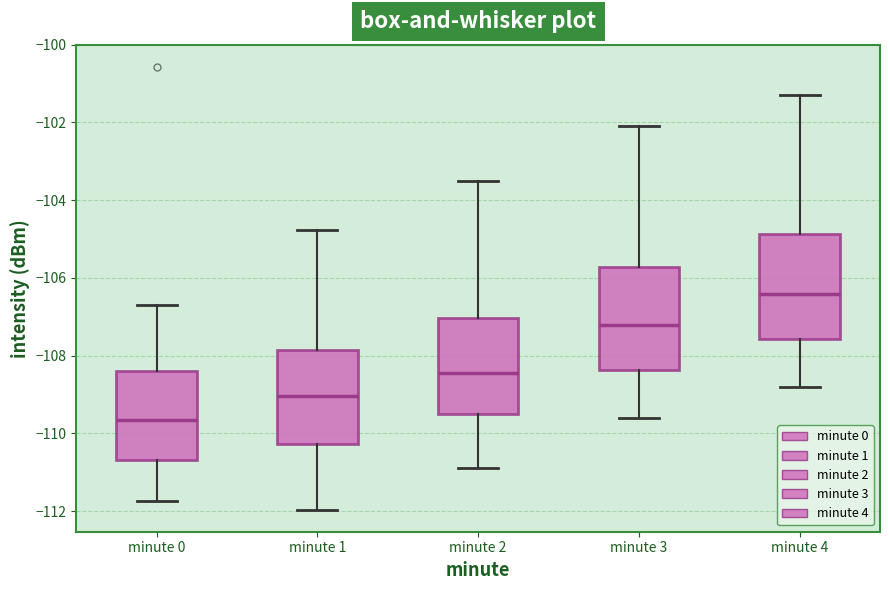

Reading left to right, transcribe this box plot: for each box, give where its median line is, the range the box spans, and where its two whiskers end, as read against the y-axis. The values are not printed on the chart, so give them approximately, as read against the axis.

minute 0: median -109.6, box -110.6 to -108.4, whiskers -111.8 to -106.6
minute 1: median -109.0, box -110.2 to -107.8, whiskers -112.0 to -104.8
minute 2: median -108.4, box -109.4 to -107.0, whiskers -110.8 to -103.4
minute 3: median -107.2, box -108.4 to -105.8, whiskers -109.6 to -102.0
minute 4: median -106.4, box -107.6 to -104.8, whiskers -108.8 to -101.2